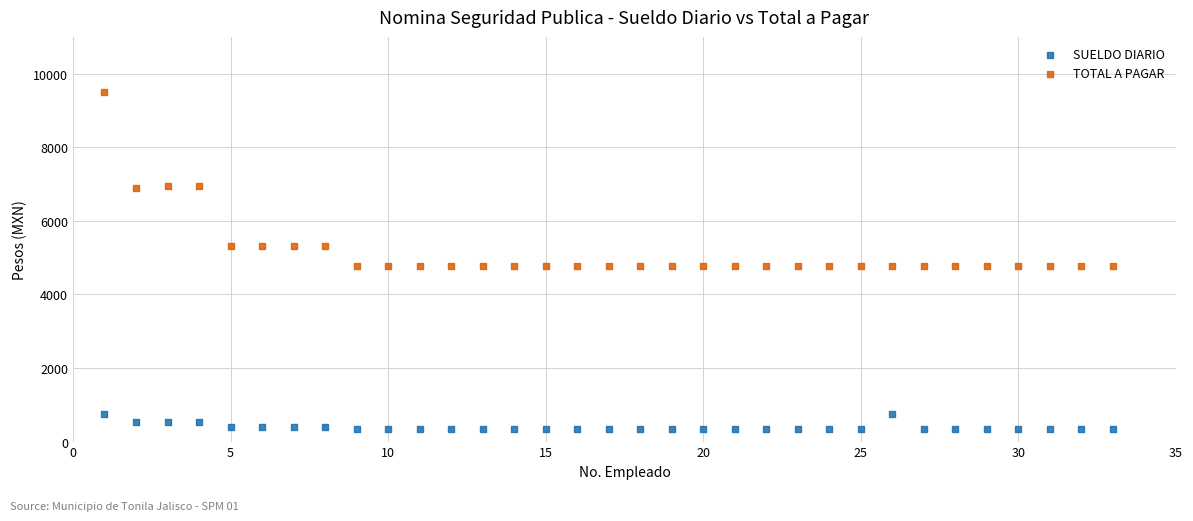

Which series reaches the minimum Y coordinate?

SUELDO DIARIO